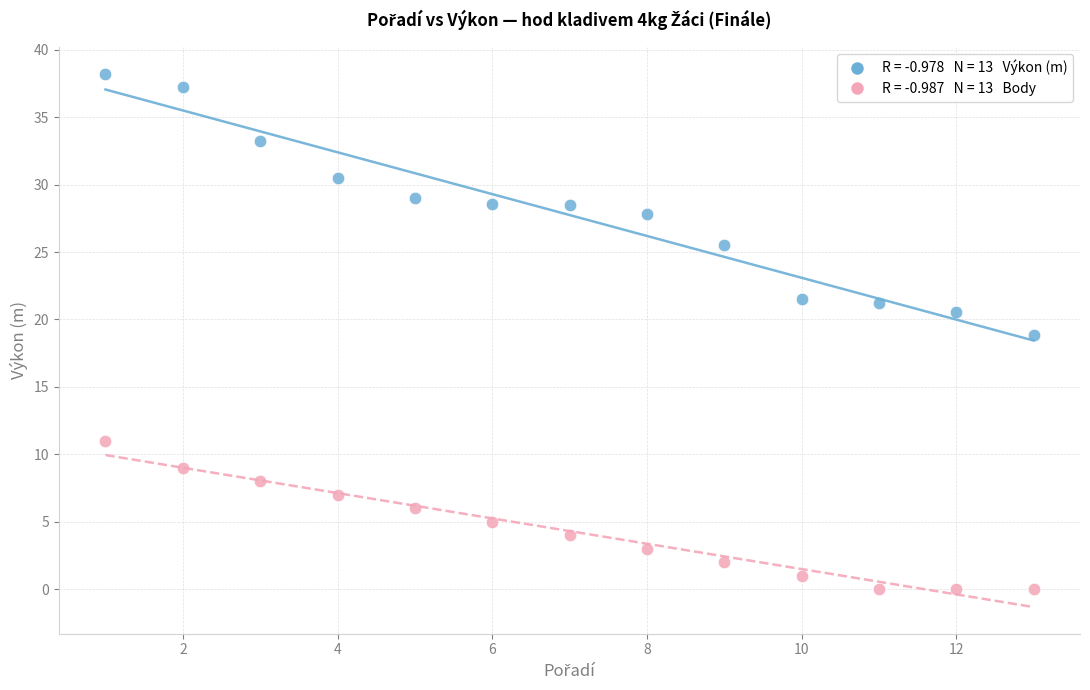

Across all data points, what is the range of X values (max minus min)?

12.0